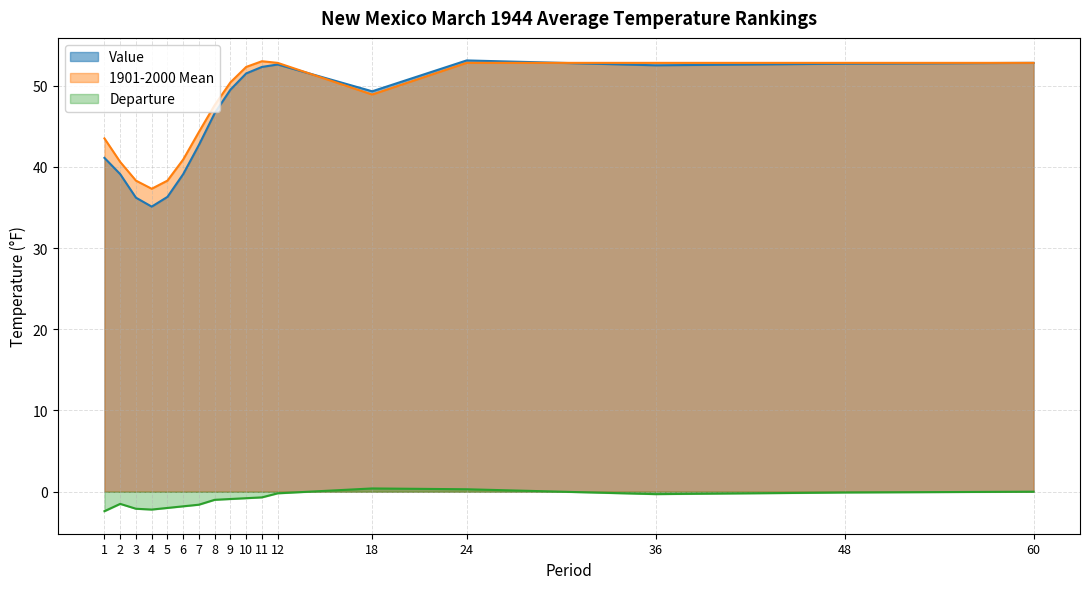

Reading left to right, transcribe all the data shown in this chart.

Value: 1=41.1	2=39.1	3=36.2	4=35.1	5=36.3	6=39.1	7=42.7	8=46.6	9=49.5	10=51.5	11=52.3	12=52.6	18=49.3	24=53.1	36=52.5	48=52.7	60=52.8
1901-2000 Mean: 1=43.5	2=40.6	3=38.3	4=37.3	5=38.3	6=40.9	7=44.3	8=47.6	9=50.4	10=52.3	11=53.0	12=52.8	18=48.9	24=52.8	36=52.8	48=52.8	60=52.8
Departure: 1=-2.4	2=-1.5	3=-2.1	4=-2.2	5=-2.0	6=-1.8	7=-1.6	8=-1.0	9=-0.9	10=-0.8	11=-0.7	12=-0.2	18=0.4	24=0.3	36=-0.3	48=-0.1	60=0.0